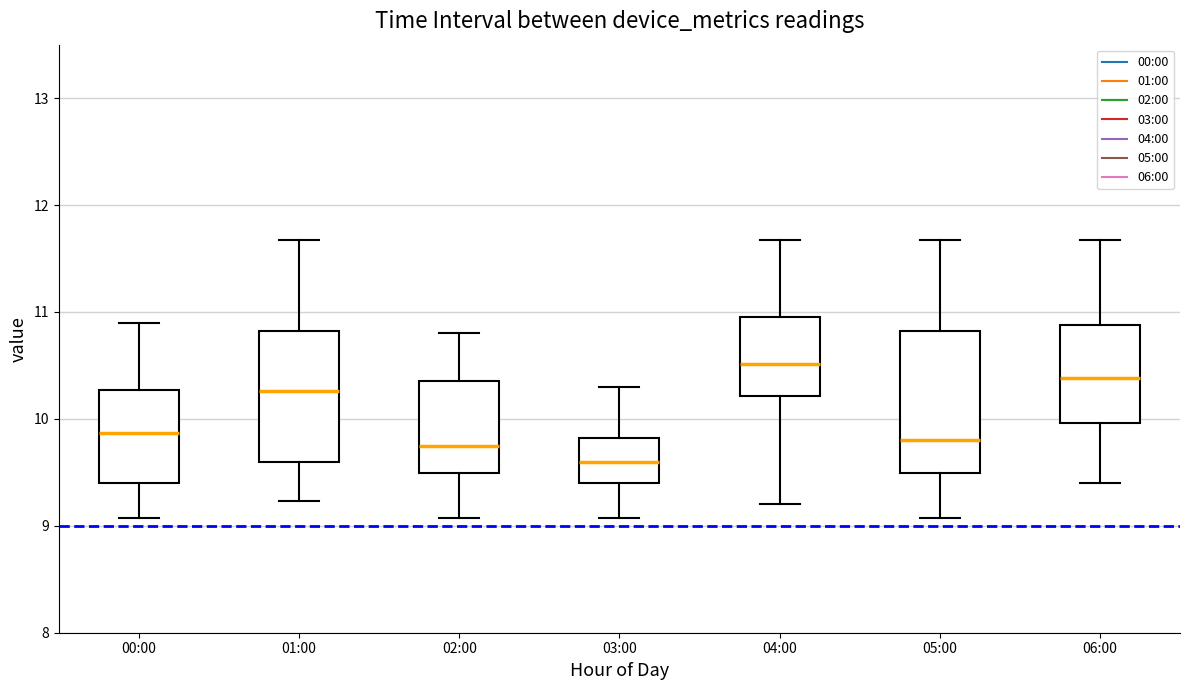

Where is the upper edge of the box for 00:00 on the y-axis? The values are not printed on the chart, so give them approximately, as read against the axis.

10.3